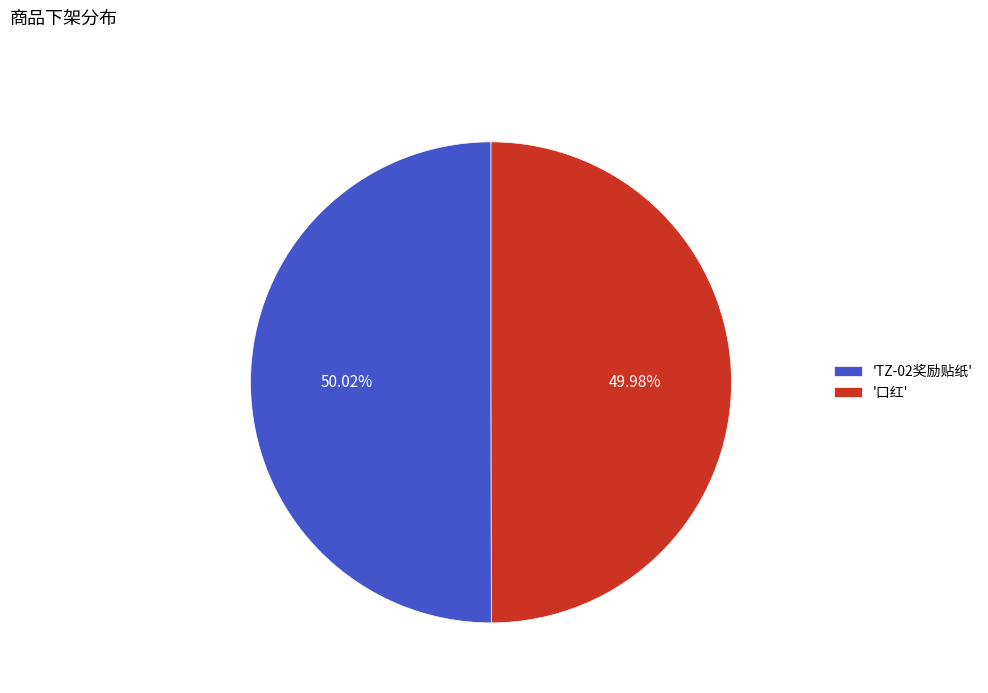

Is there a majority slice in this chart?

Yes